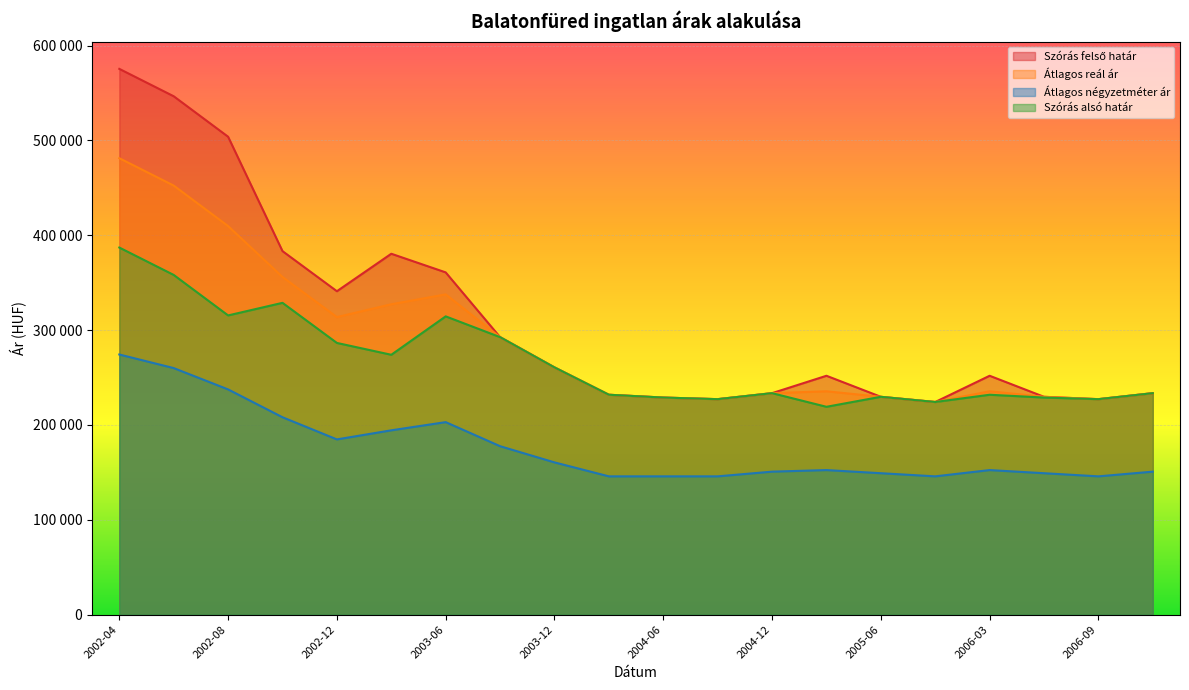

What is the average value of the Szórás alsó határ series?

266708